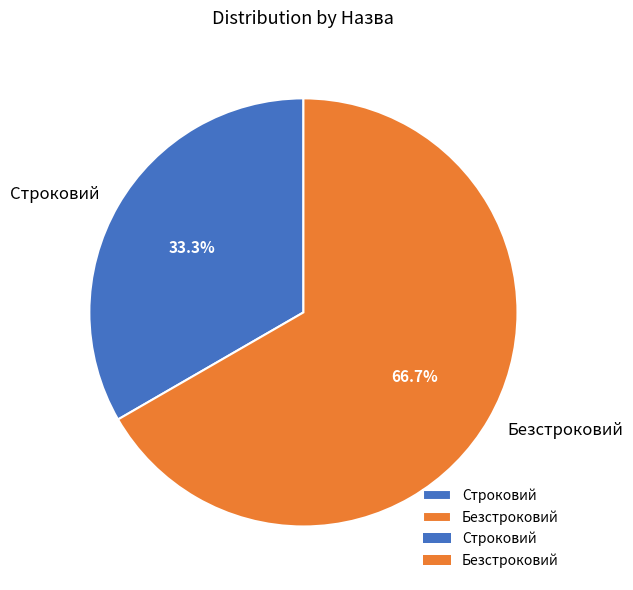

Is there a majority slice in this chart?

Yes